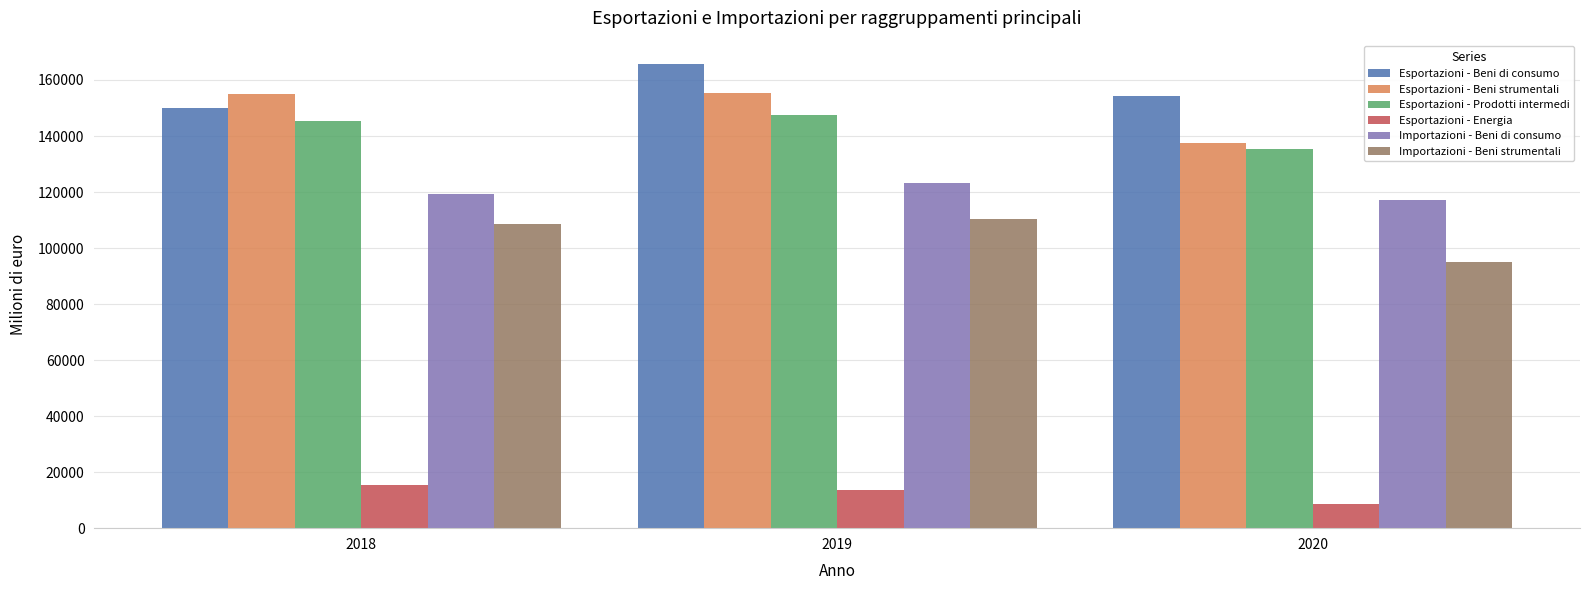

What is the approximate value of Esportazioni - Energia at 2018, to the nearest 100?

15200